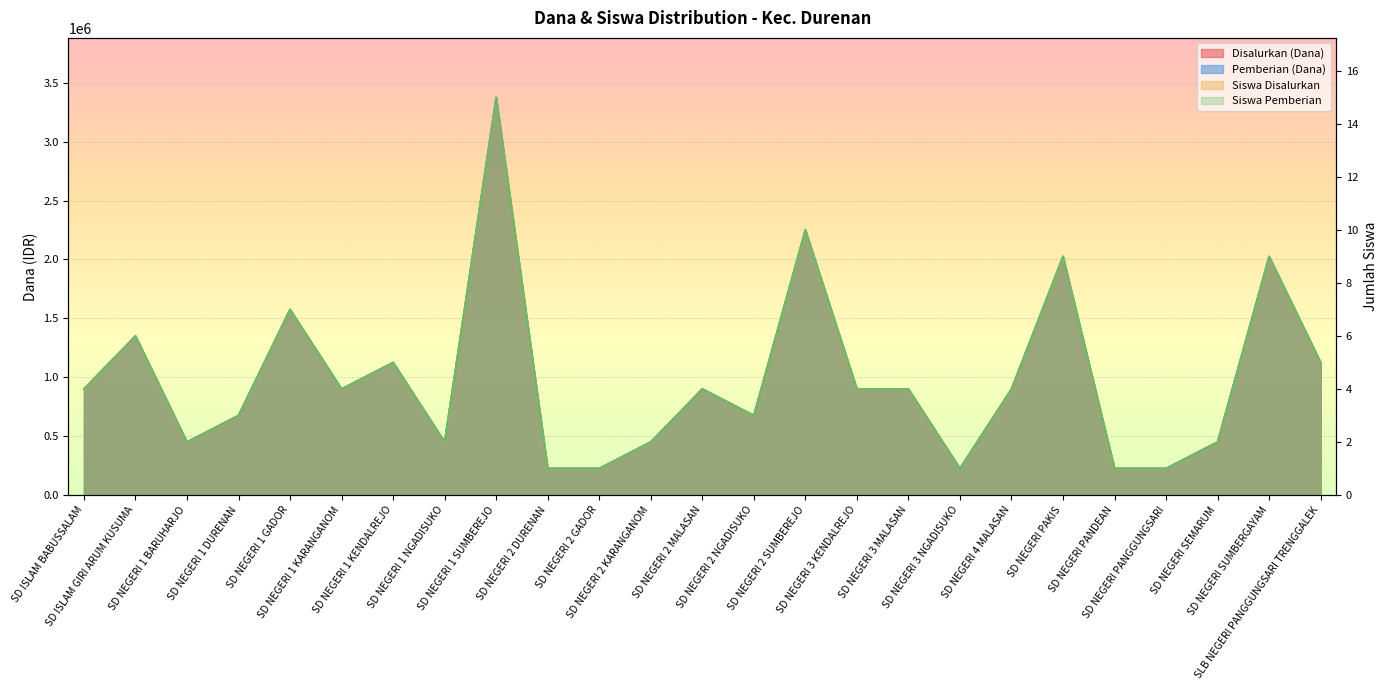

What is the maximum value for Disalurkan (Dana)?

3375000